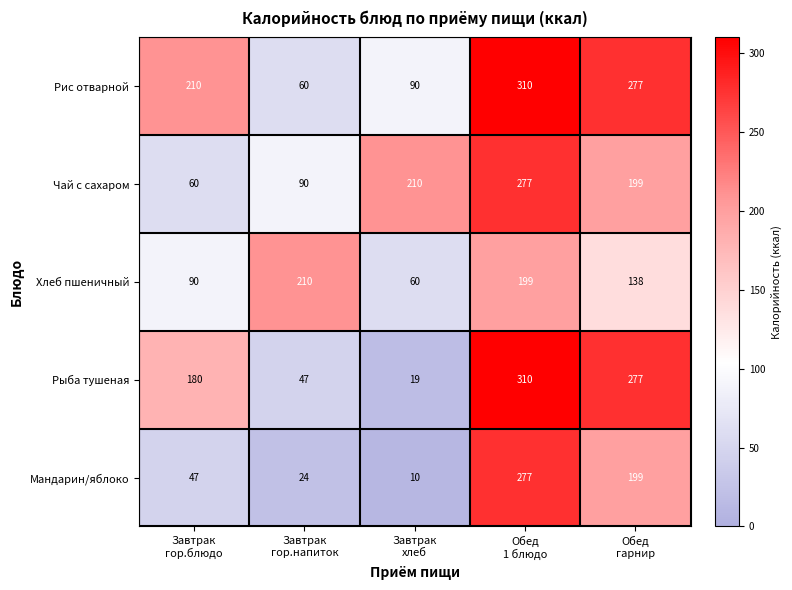

Reading left to right, what are all the values shown in this chart?

Рис отварной: 210	60	90	310	277
Чай с сахаром: 60	90	210	277	199
Хлеб пшеничный: 90	210	60	199	138
Рыба тушеная: 180	47	19	310	277
Мандарин/яблоко: 47	24	10	277	199